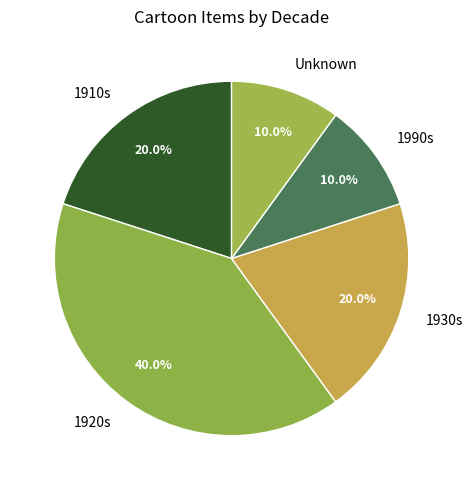

Does Unknown represent more than half of the total?

No